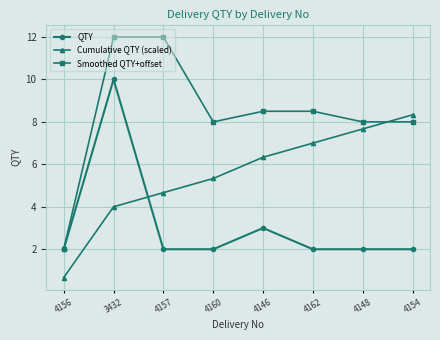

Reading left to right, list all the values displayed in this chart.

QTY: 2.0	10.0	2.0	2.0	3.0	2.0	2.0	2.0
Cumulative QTY (scaled): 0.7	4.0	4.7	5.3	6.3	7.0	7.7	8.3
Smoothed QTY+offset: 2.0	12.0	12.0	8.0	8.5	8.5	8.0	8.0